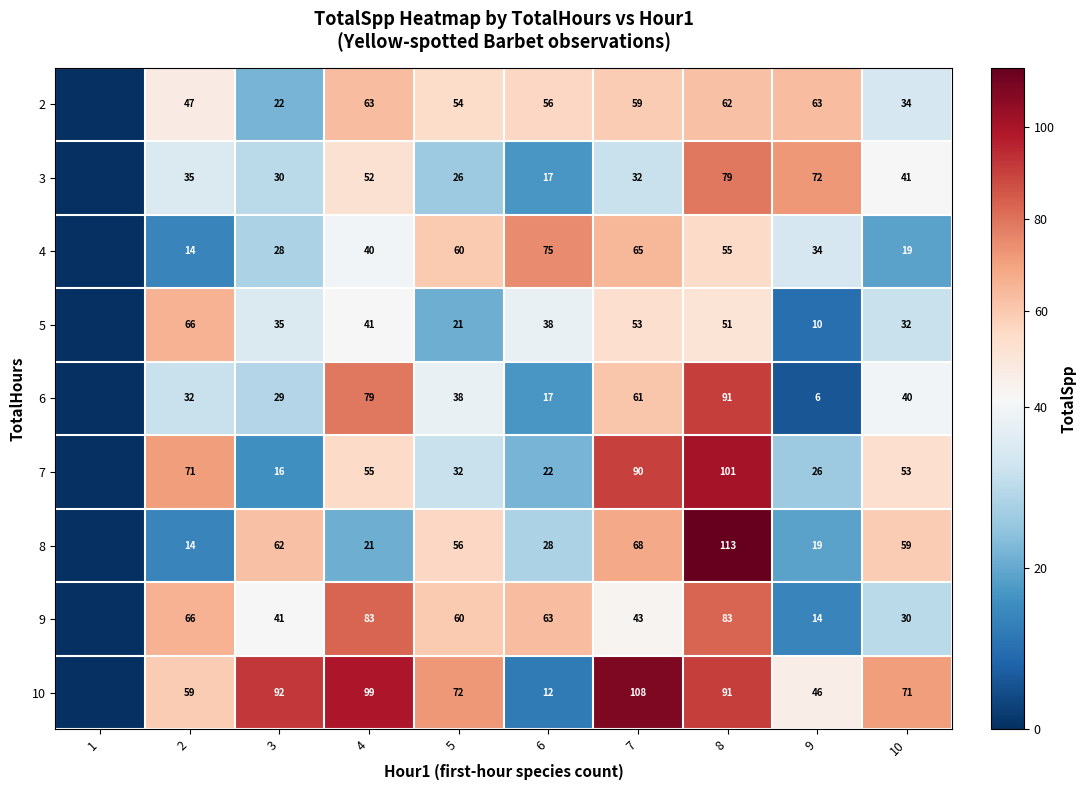

Count the number of categories in the chart.

10